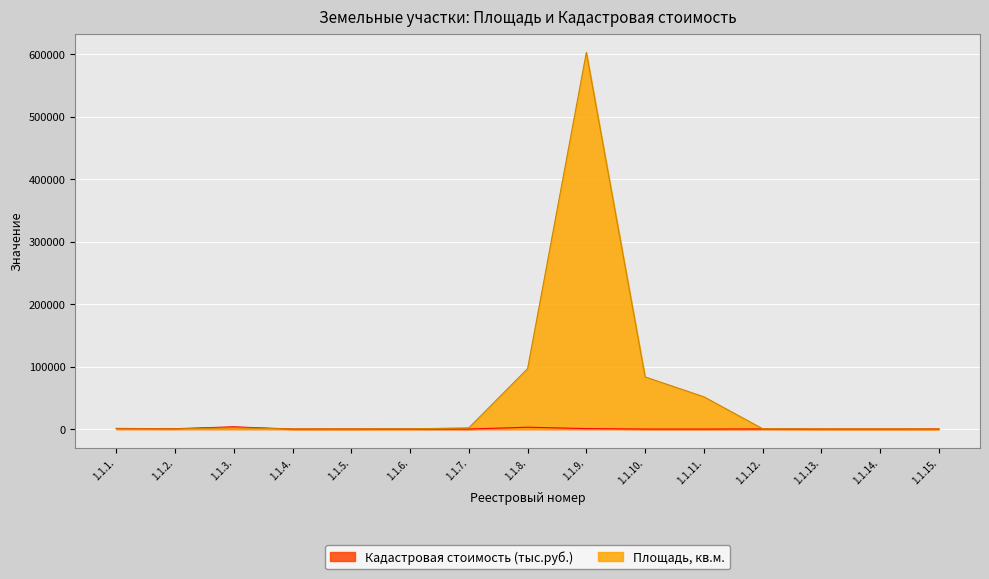

List the labels in order of Площадь, кв.м. value, smallest first.

1.1.13., 1.1.14., 1.1.5., 1.1.4., 1.1.15., 1.1.6., 1.1.2., 1.1.1., 1.1.12., 1.1.7., 1.1.3., 1.1.11., 1.1.10., 1.1.8., 1.1.9.